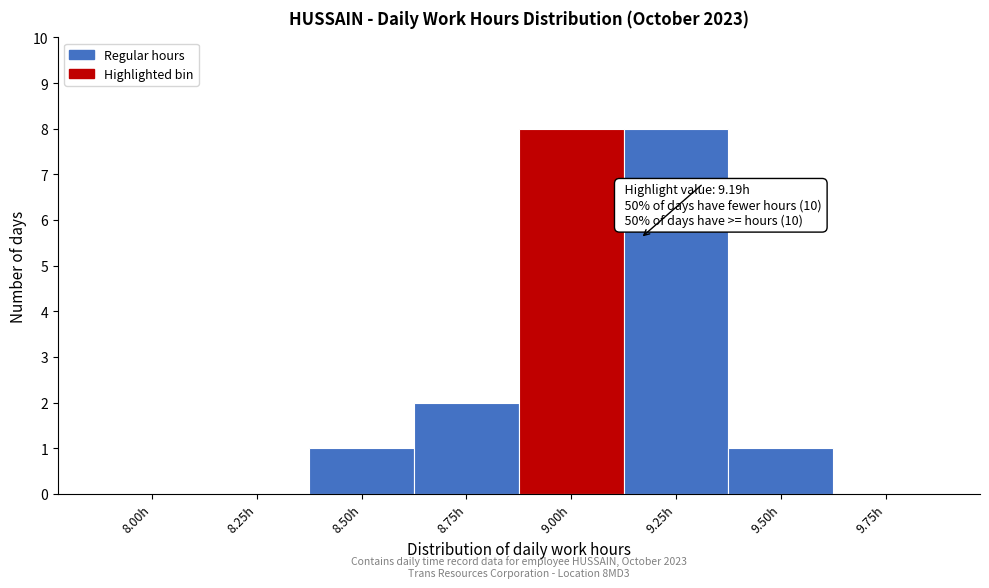

Reading left to right, list all the values displayed in this chart.

8.00h=0	8.25h=0	8.50h=1	8.75h=2	9.00h=8	9.25h=8	9.50h=1	9.75h=0